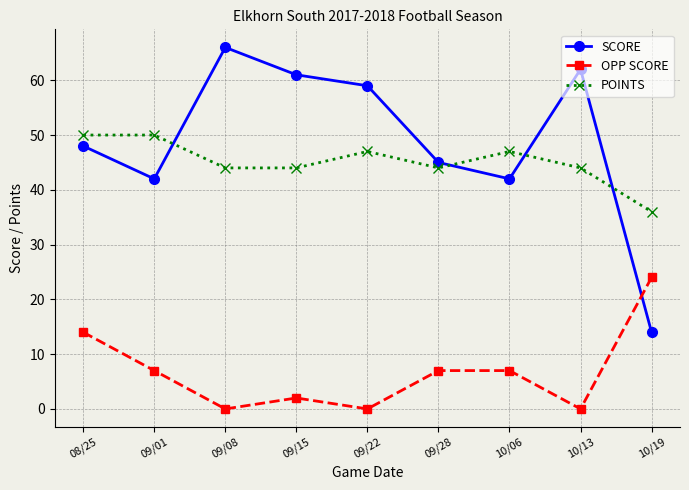

After their last crossing, which series has the higher values: OPP SCORE or SCORE?

OPP SCORE